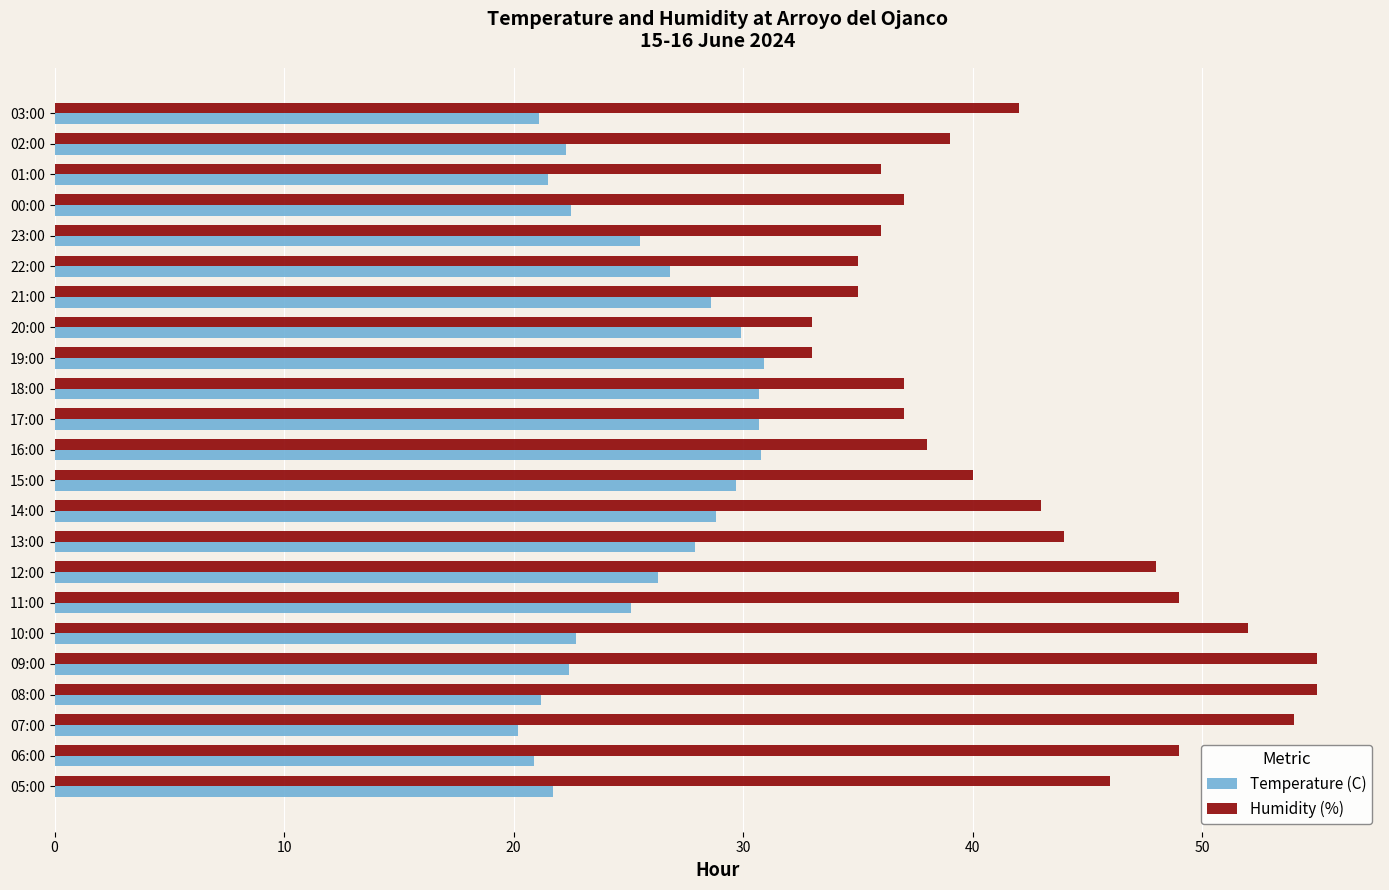

How many categories are shown in the chart?

23